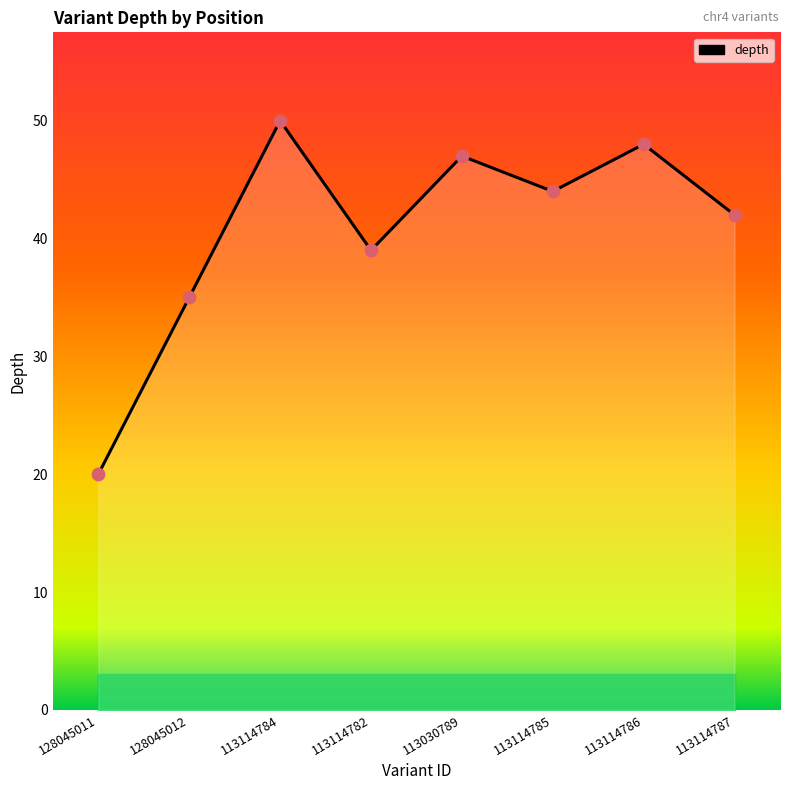

Which has a higher value, 113030789 or 113114787?

113030789